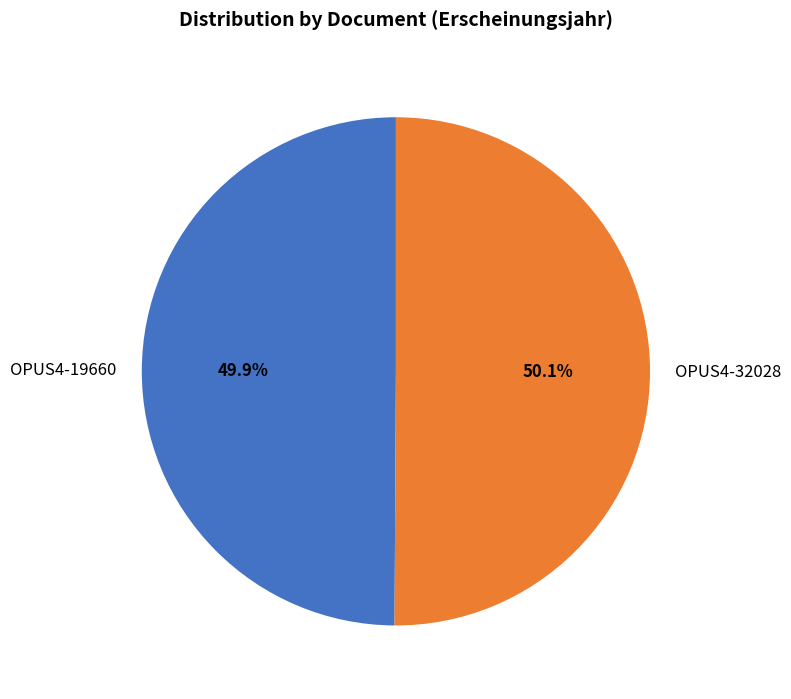

True or false: OPUS4-32028 accounts for 36% of the total.

False